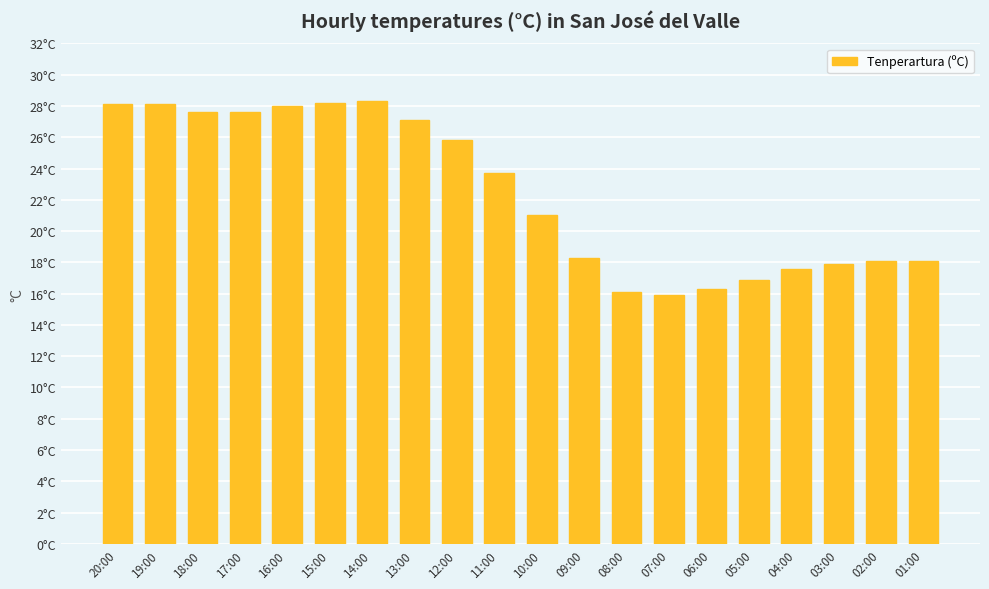

Read the value at 19:00.

28.1